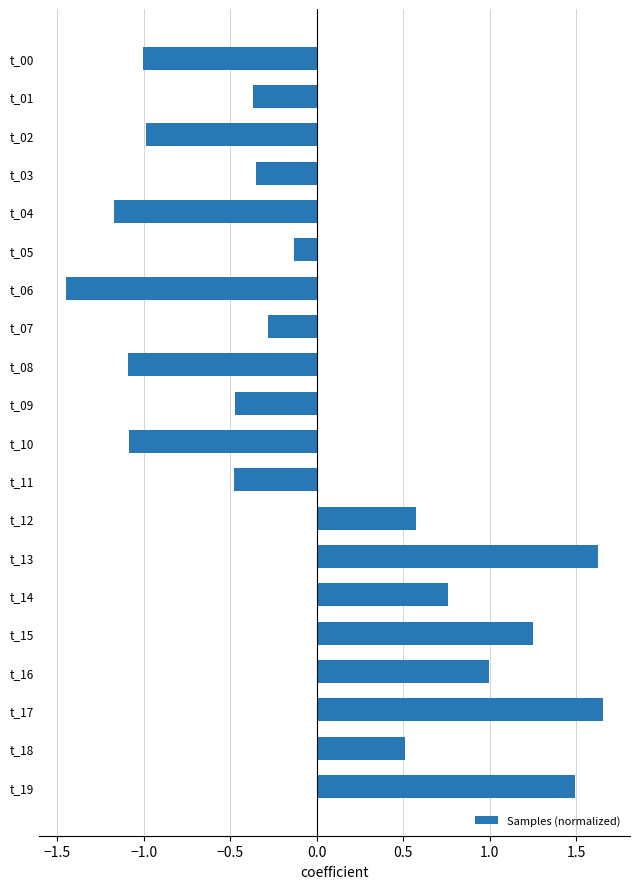

How many positive values are there?

8